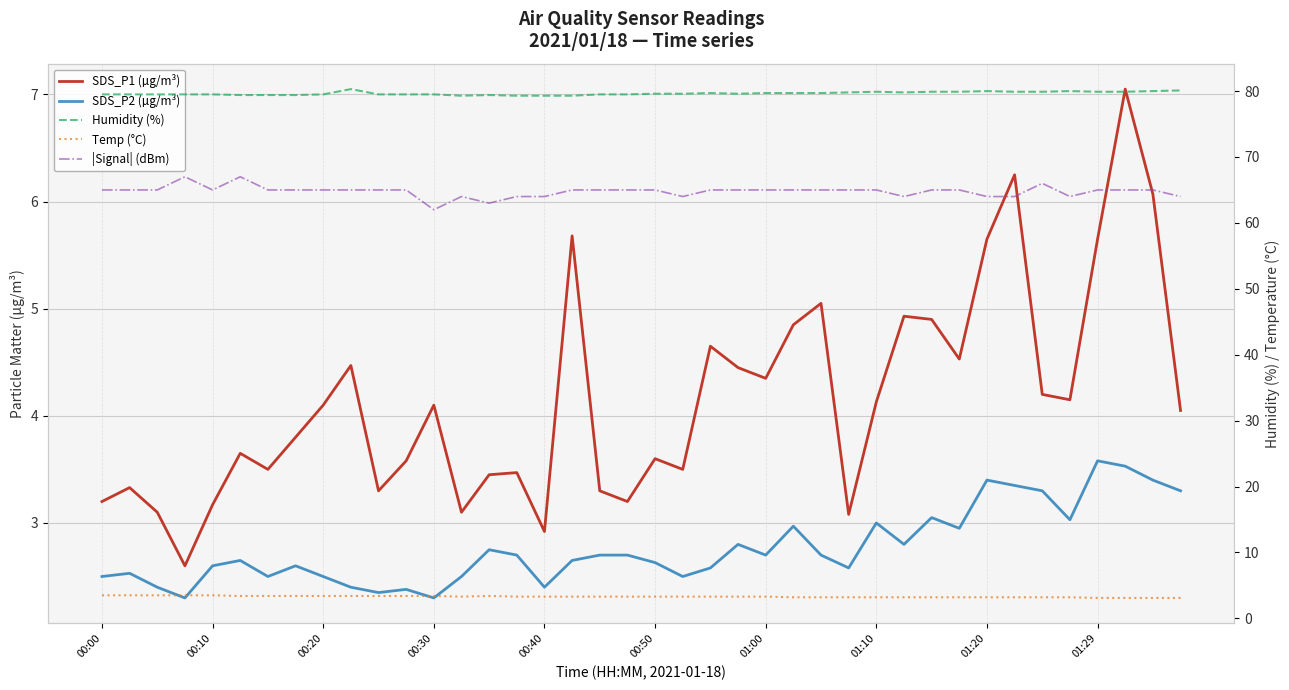

What is the difference between the maximum and second lowest values in the SDS_P2 (µg/m³) series?

1.3